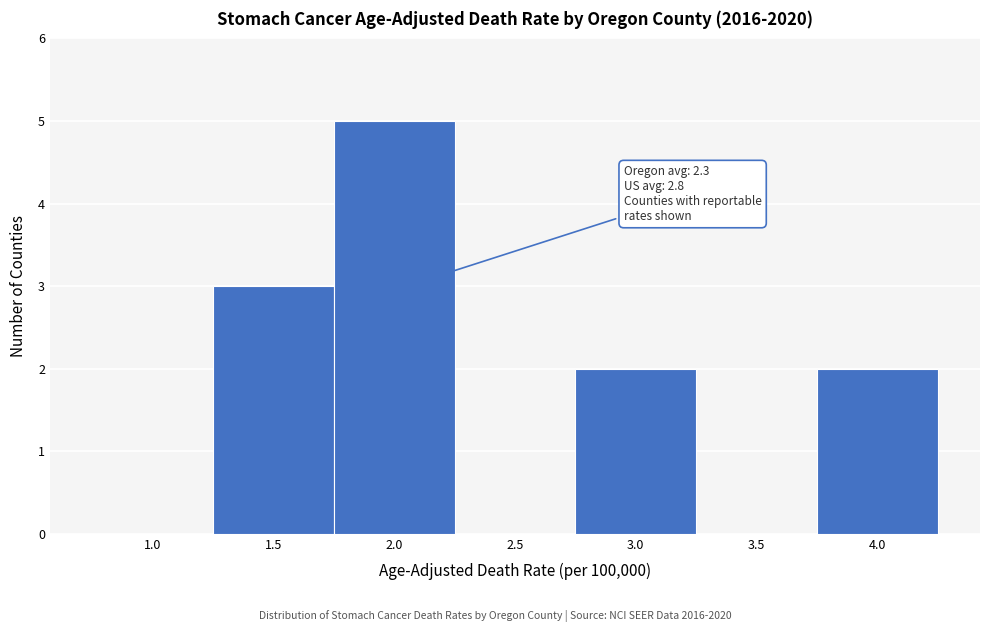

Reading left to right, extract all data points from this chart.

1.0=0	1.5=3	2.0=5	2.5=0	3.0=2	3.5=0	4.0=2